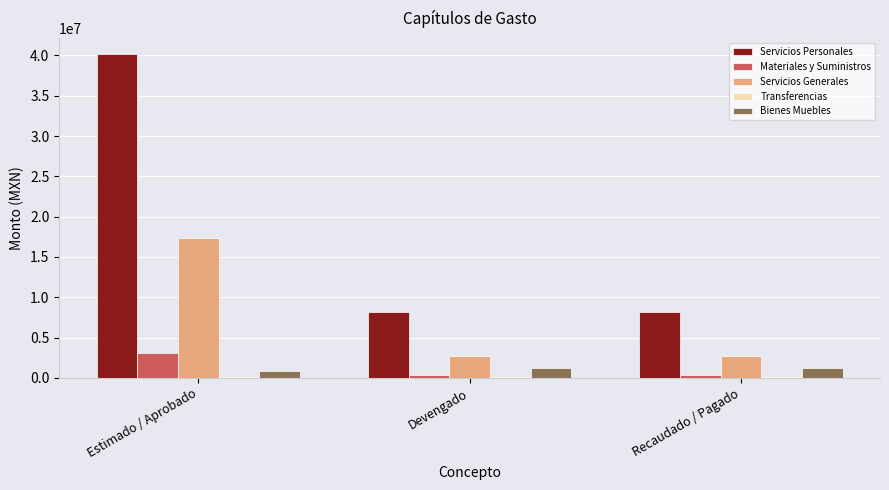

What is the maximum value shown in the chart?

40136722.9